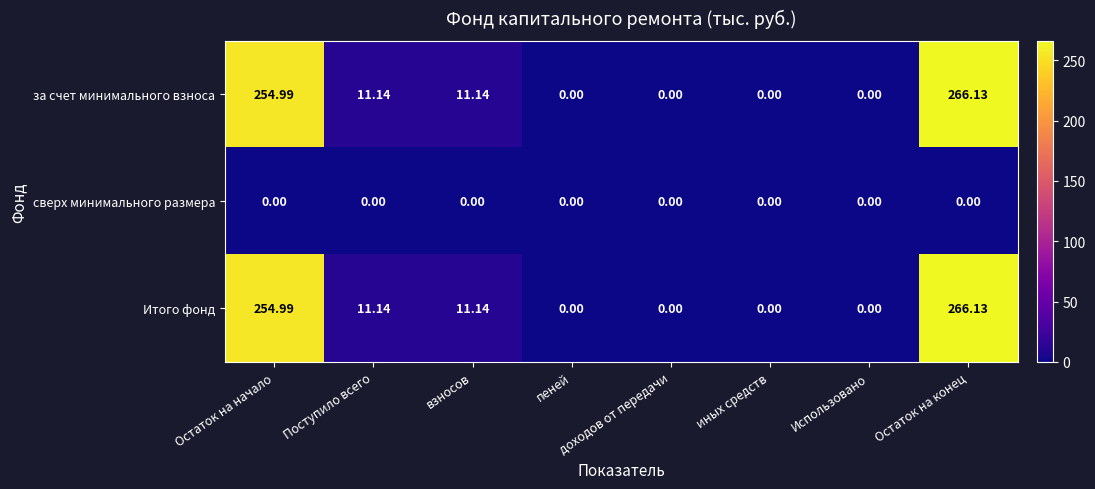

At which label does за счет минимального взноса reach its peak?

Остаток на конец